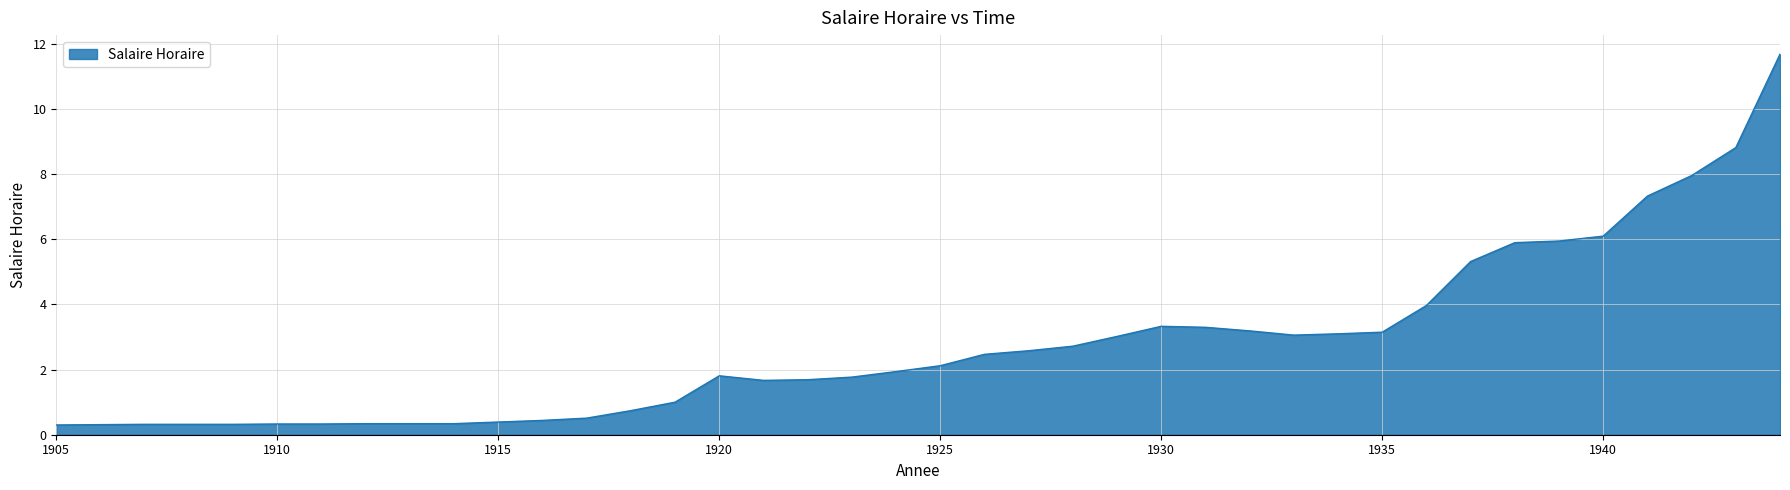

What is the difference between the maximum and minimum values?

11.4